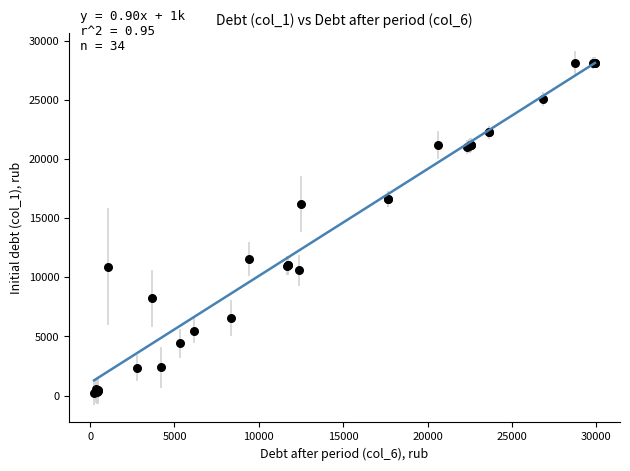

What Y value in the scatter plot is closest to 14181?

16197.0